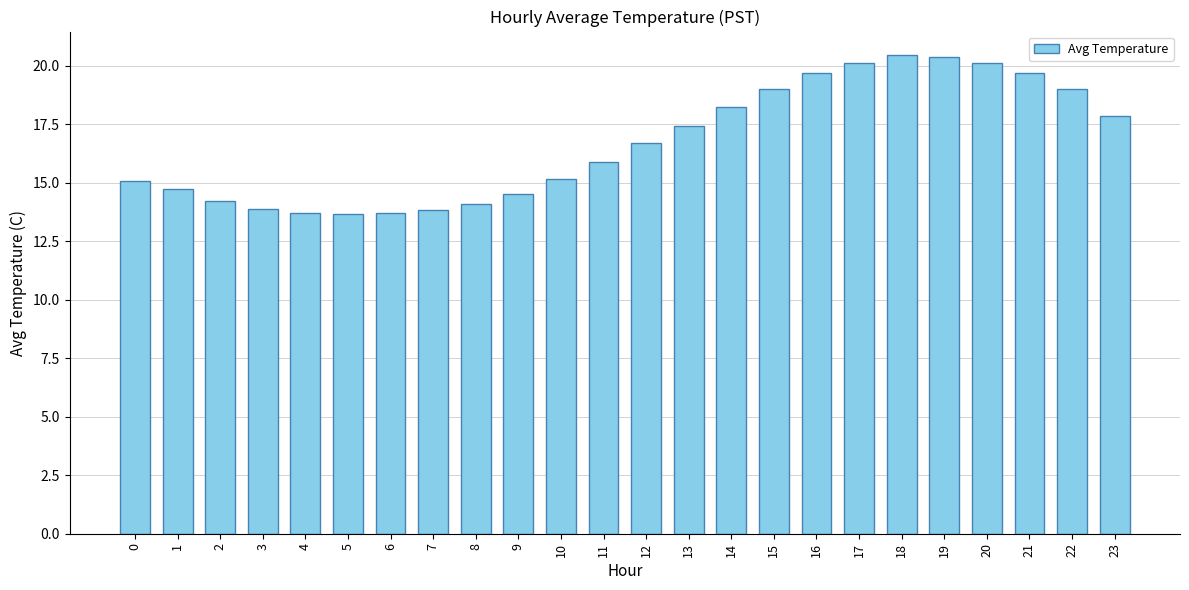

What is the value of the 24th bar from the left?

17.9